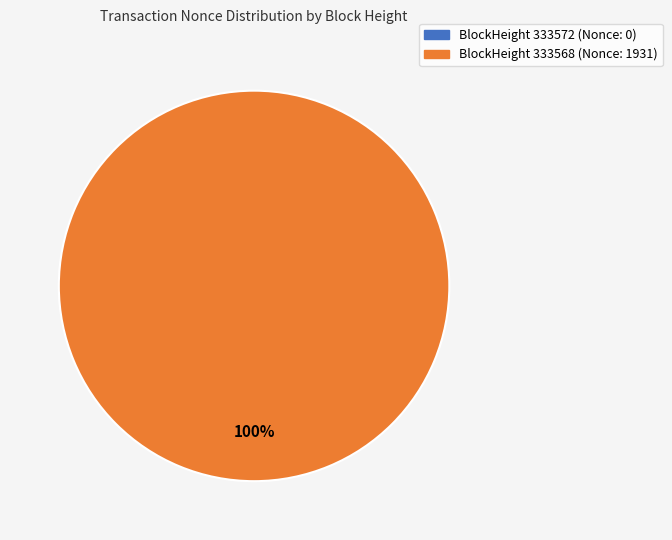

Count the number of slices in the pie.

2